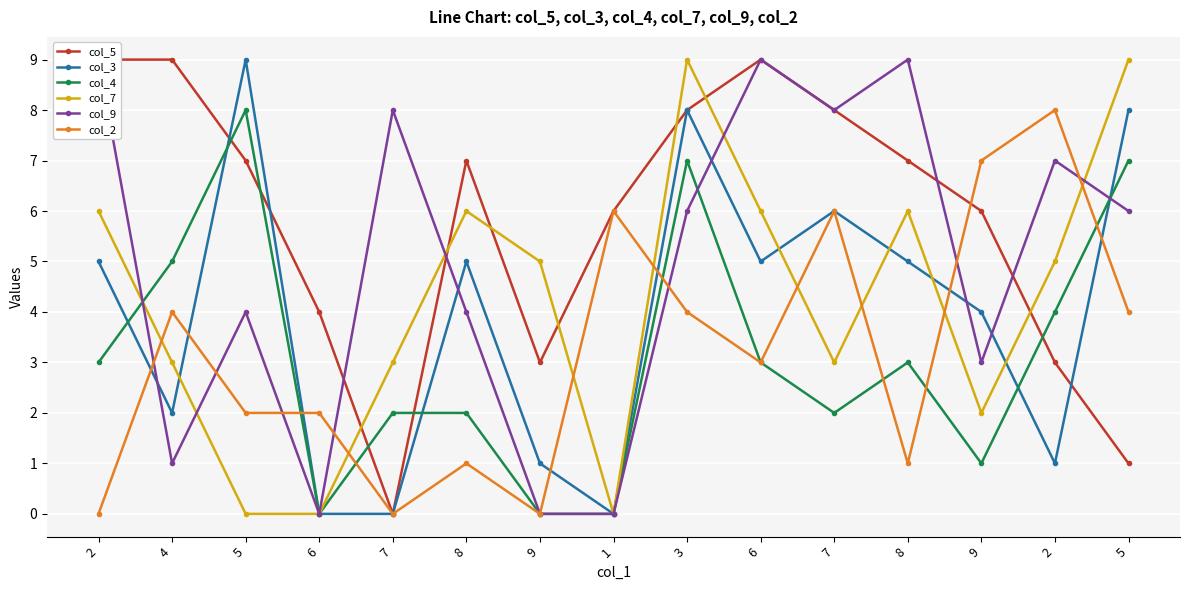

What is the label of the 10th point from the left?

6